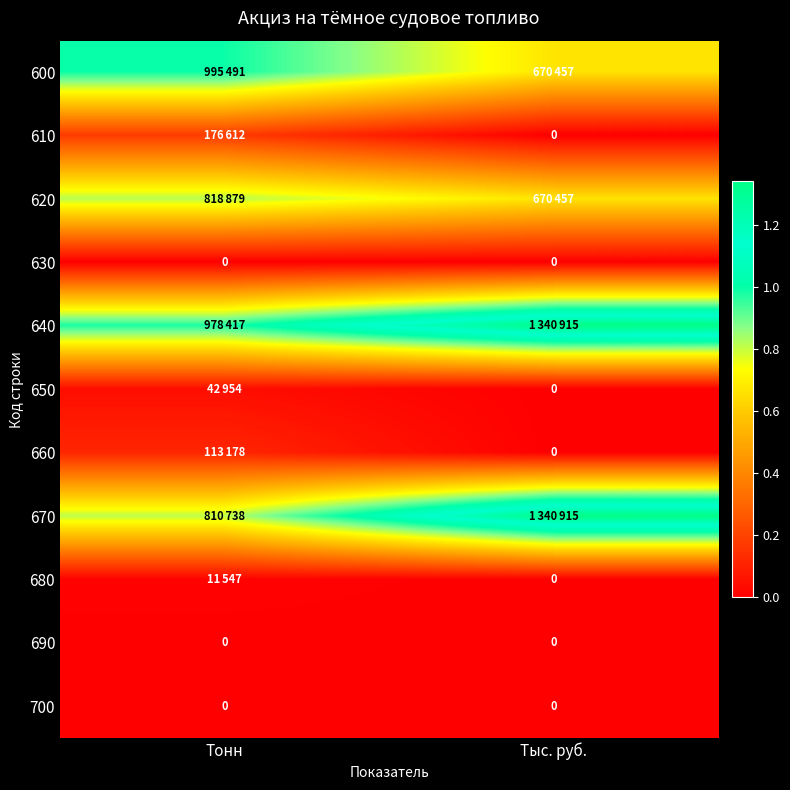

The 700 series shows 0 at Тыс. руб.. True or false?

True